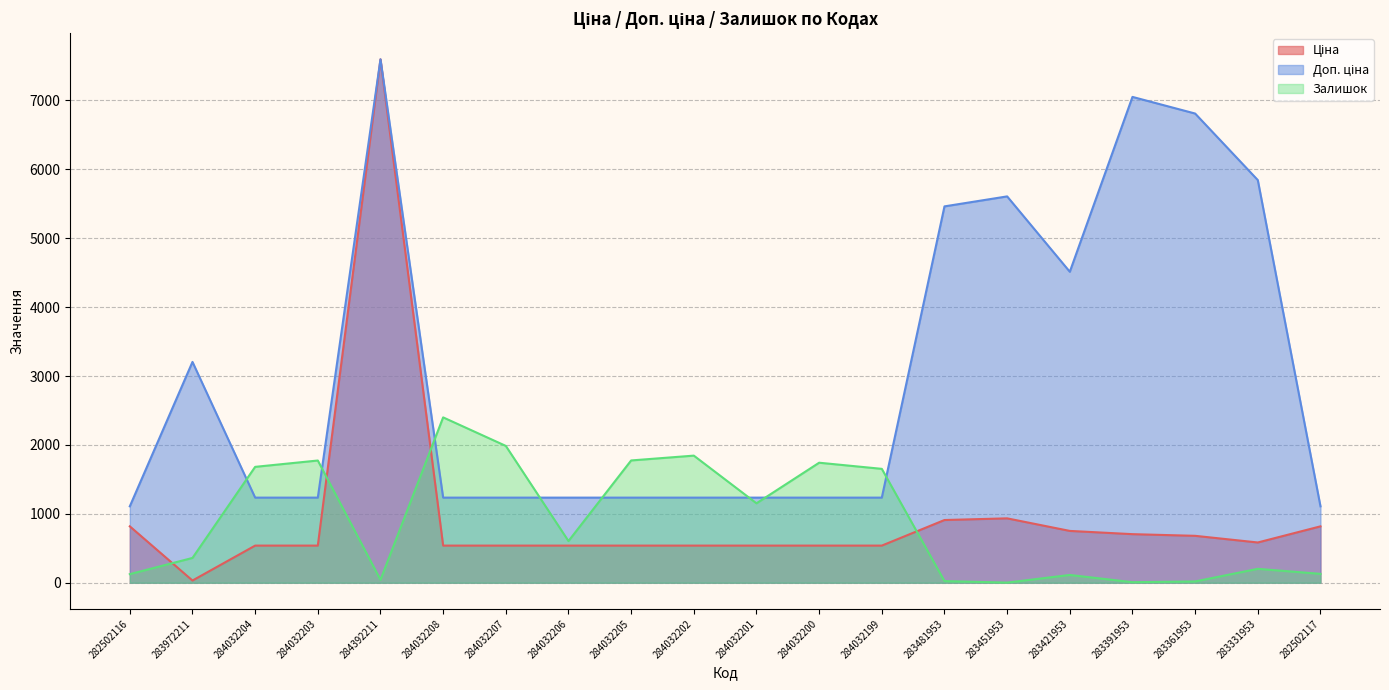

What is the minimum value for Залишок?

2.0